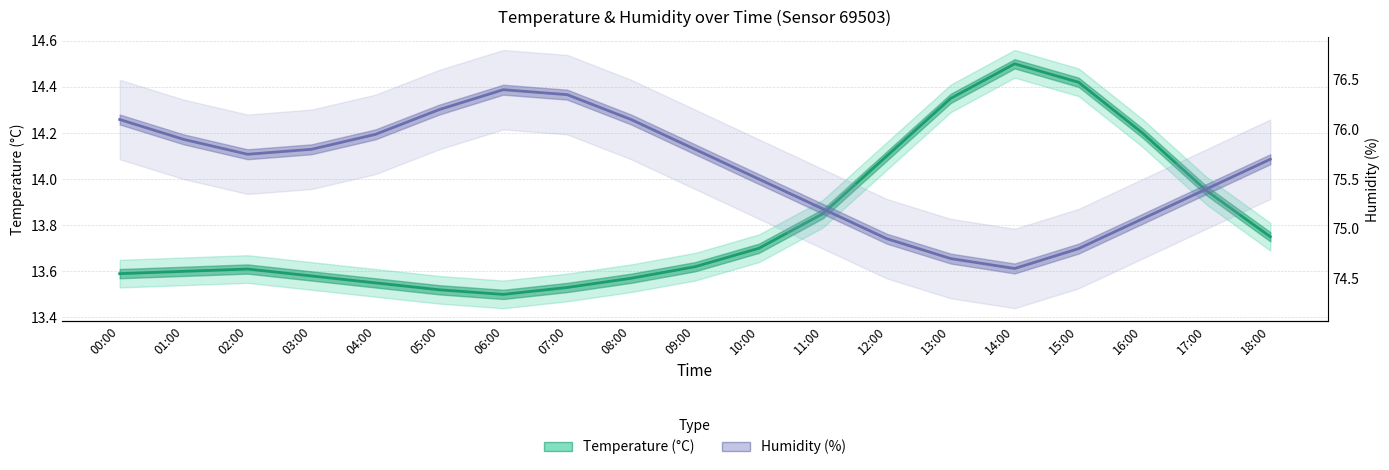

Which series has the largest range (max minus min)?

Humidity (%)